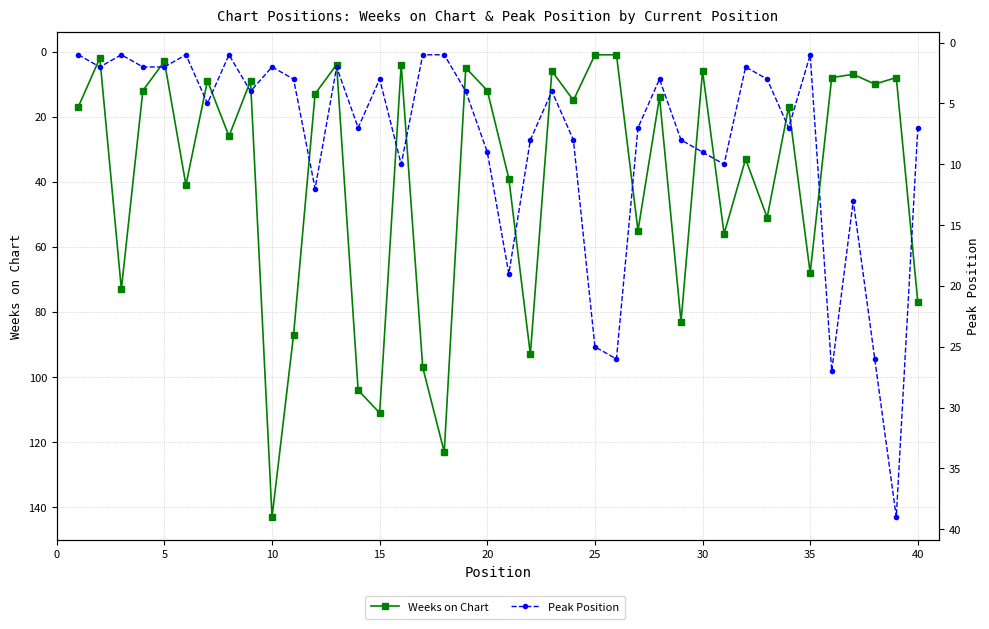

Which series has the largest range (max minus min)?

Weeks on Chart